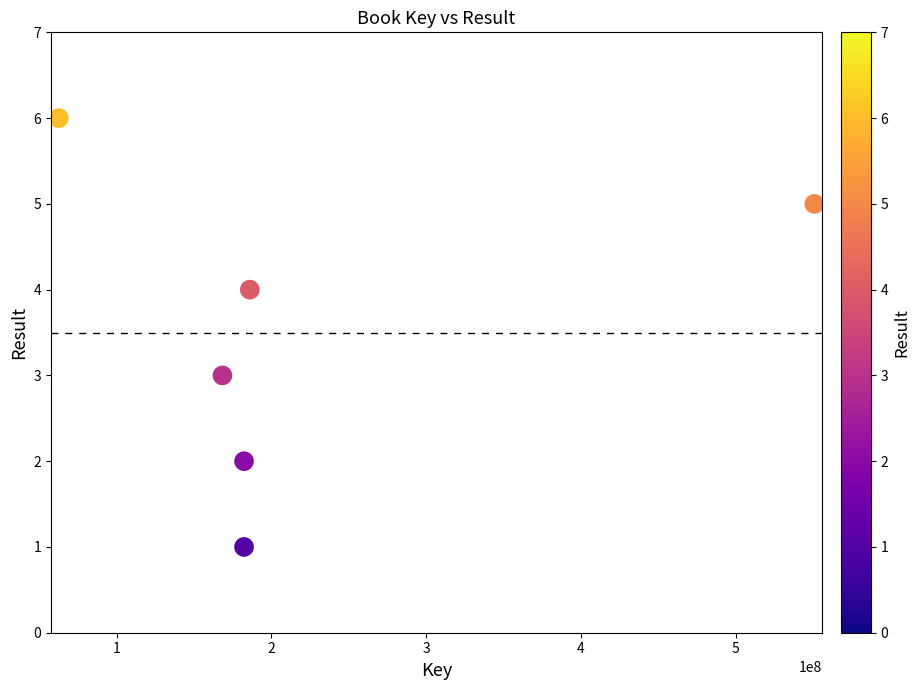

What is the range of Y values (max minus min)?

5